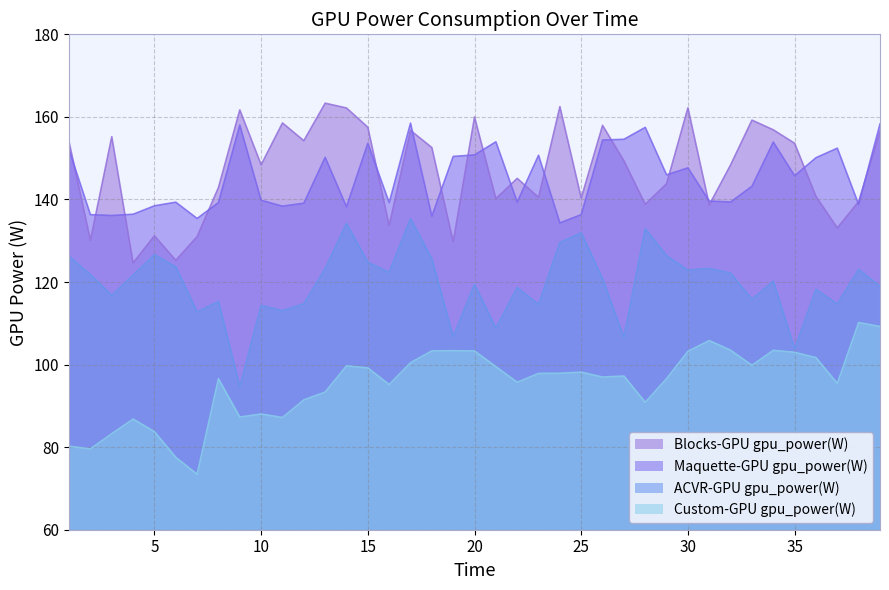

Reading left to right, what are all the values shown in this chart?

ACVR-GPU gpu_power(W): 1=126.2	2=121.8	3=116.8	4=121.7	5=126.6	6=123.7	7=112.8	8=115.3	9=94.6	10=114.3	11=113.1	12=114.7	13=123.2	14=134.2	15=124.8	16=122.3	17=135.3	18=125.6	19=106.8	20=119.4	21=108.8	22=118.7	23=114.5	24=129.6	25=131.9	26=120.8	27=106.6	28=132.9	29=126.4	30=122.9	31=123.3	32=122.1	33=115.8	34=120.2	35=103.8	36=118.2	37=114.7	38=123.1	39=119.0
Blocks-GPU gpu_power(W): 1=153.9	2=130.1	3=155.2	4=124.6	5=131.2	6=125.3	7=131.0	8=142.9	9=161.7	10=148.4	11=158.5	12=154.2	13=163.3	14=162.2	15=157.5	16=133.7	17=156.7	18=152.6	19=129.8	20=160.0	21=140.2	22=145.1	23=140.5	24=162.5	25=140.3	26=157.9	27=149.4	28=138.8	29=143.8	30=162.2	31=138.7	32=148.4	33=159.2	34=156.9	35=153.6	36=140.7	37=133.1	38=139.5	39=156.5
Maquette-GPU gpu_power(W): 1=152.0	2=136.3	3=136.1	4=136.4	5=138.5	6=139.3	7=135.4	8=139.2	9=158.0	10=139.8	11=138.4	12=139.1	13=150.2	14=138.2	15=153.6	16=139.2	17=158.5	18=135.9	19=150.4	20=150.8	21=154.0	22=139.4	23=150.7	24=134.3	25=136.3	26=154.4	27=154.6	28=157.5	29=146.0	30=147.7	31=139.6	32=139.4	33=143.2	34=153.9	35=145.7	36=150.1	37=152.4	38=138.8	39=158.3
Custom-GPU gpu_power(W): 1=80.2	2=79.6	3=83.3	4=86.8	5=83.8	6=77.5	7=73.4	8=96.6	9=87.3	10=88.0	11=87.2	12=91.4	13=93.3	14=99.7	15=99.2	16=95.2	17=100.5	18=103.3	19=103.4	20=103.3	21=99.5	22=95.7	23=97.9	24=97.9	25=98.2	26=97.0	27=97.2	28=90.9	29=96.6	30=103.2	31=105.8	32=103.5	33=99.8	34=103.5	35=103.0	36=101.7	37=95.5	38=110.2	39=109.2